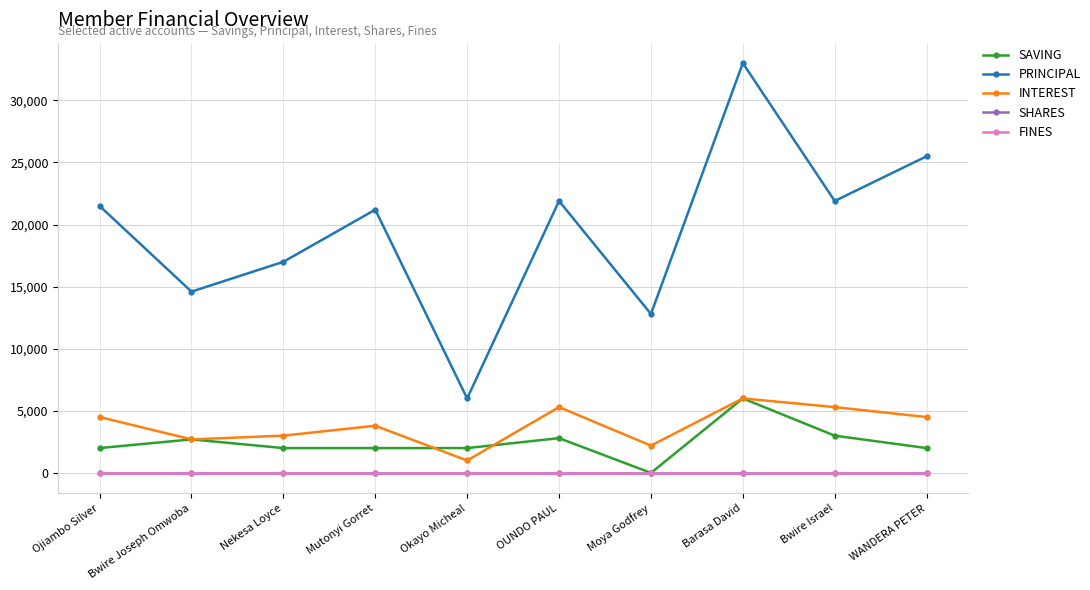

What is the approximate value of SAVING at WANDERA PETER, to the nearest 50?

2000